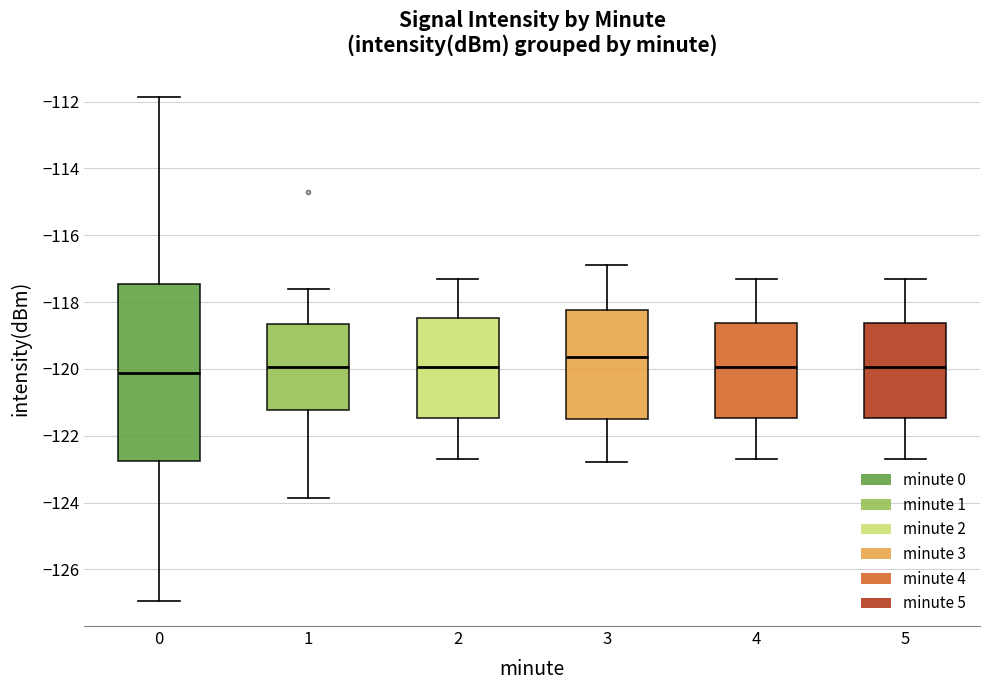

Where is the upper edge of the box at x = 1 on the y-axis? The values are not printed on the chart, so give them approximately, as read against the axis.

-118.6